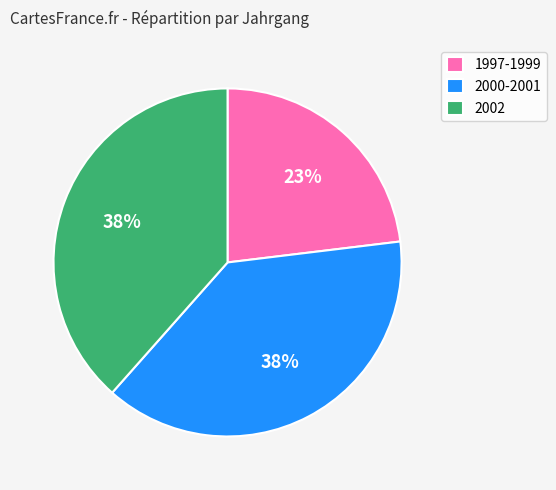

To the nearest percent, what is the combined percentage of 2000-2001 and 2002?

77%